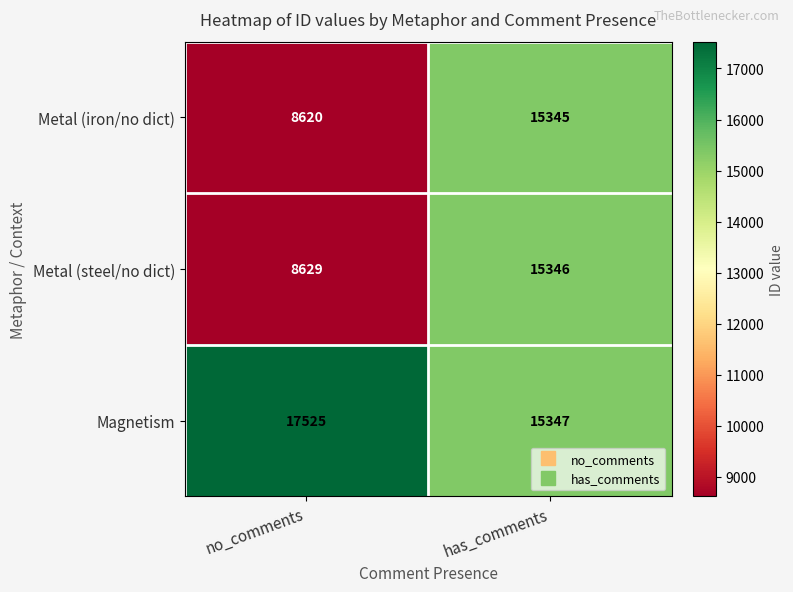

What is the minimum value shown in the chart?

8620